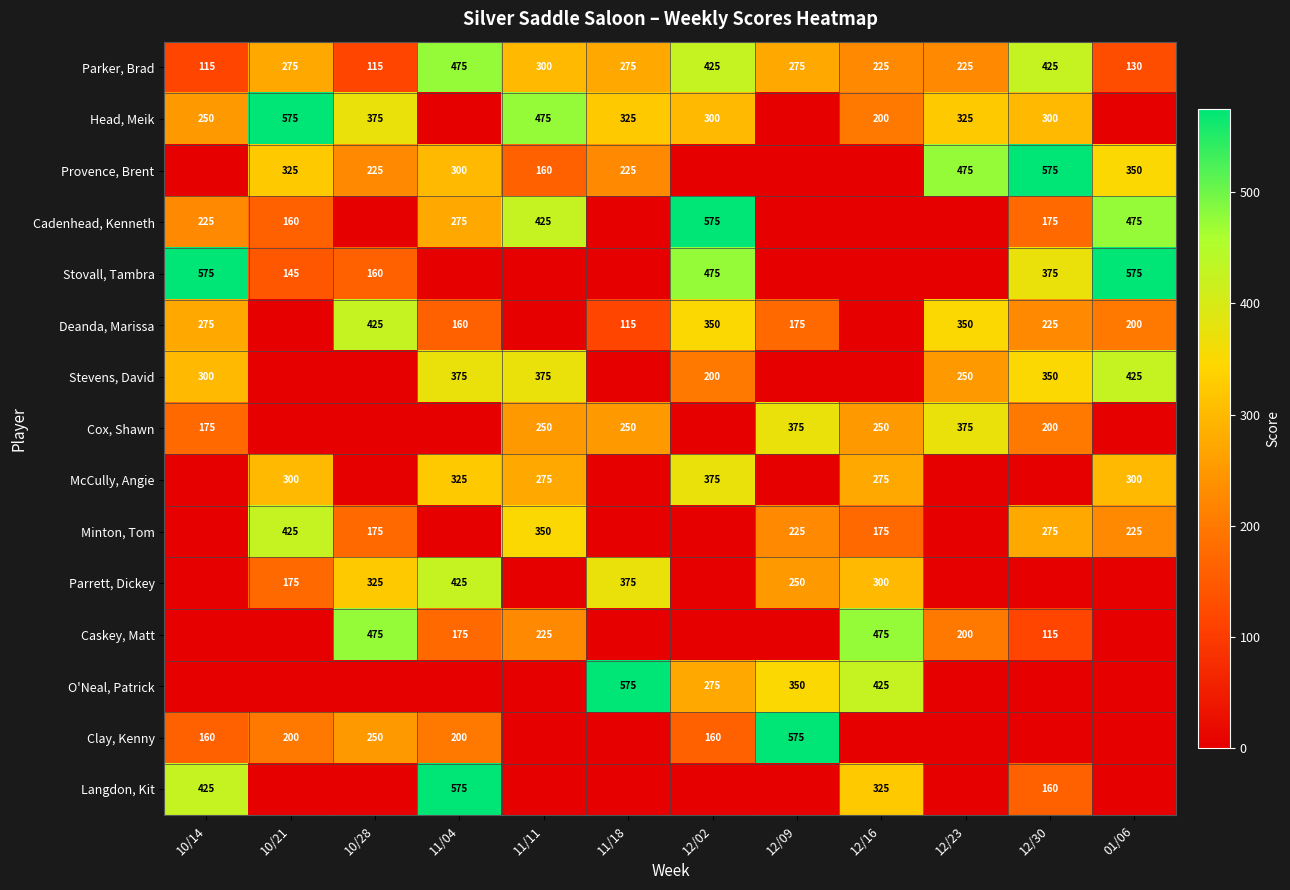

How many Parker, Brad values are between 225 and 425?

8